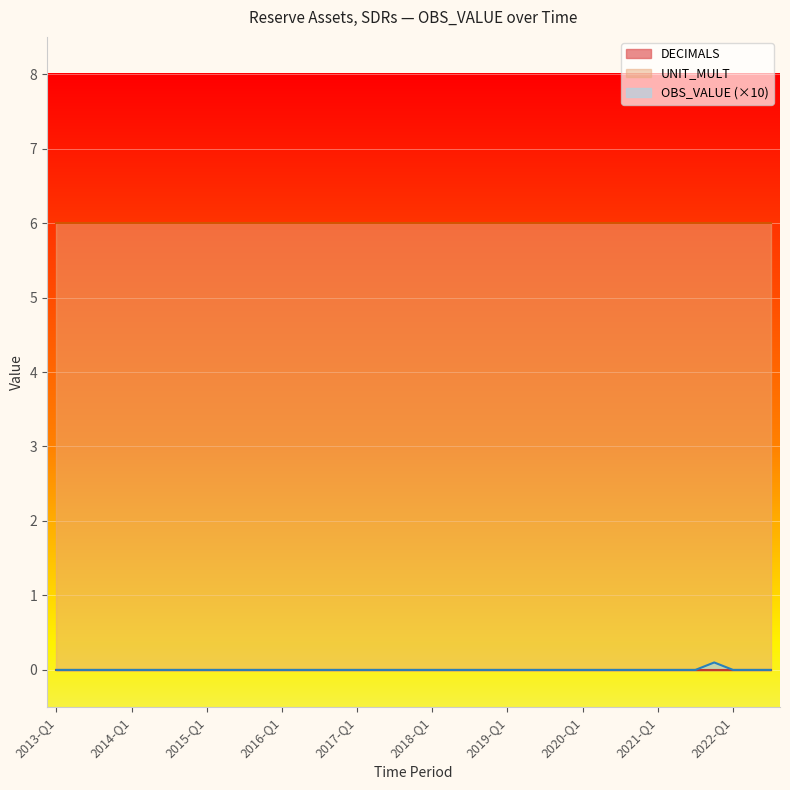

What is the label of the 28th point from the left?

2019-Q4